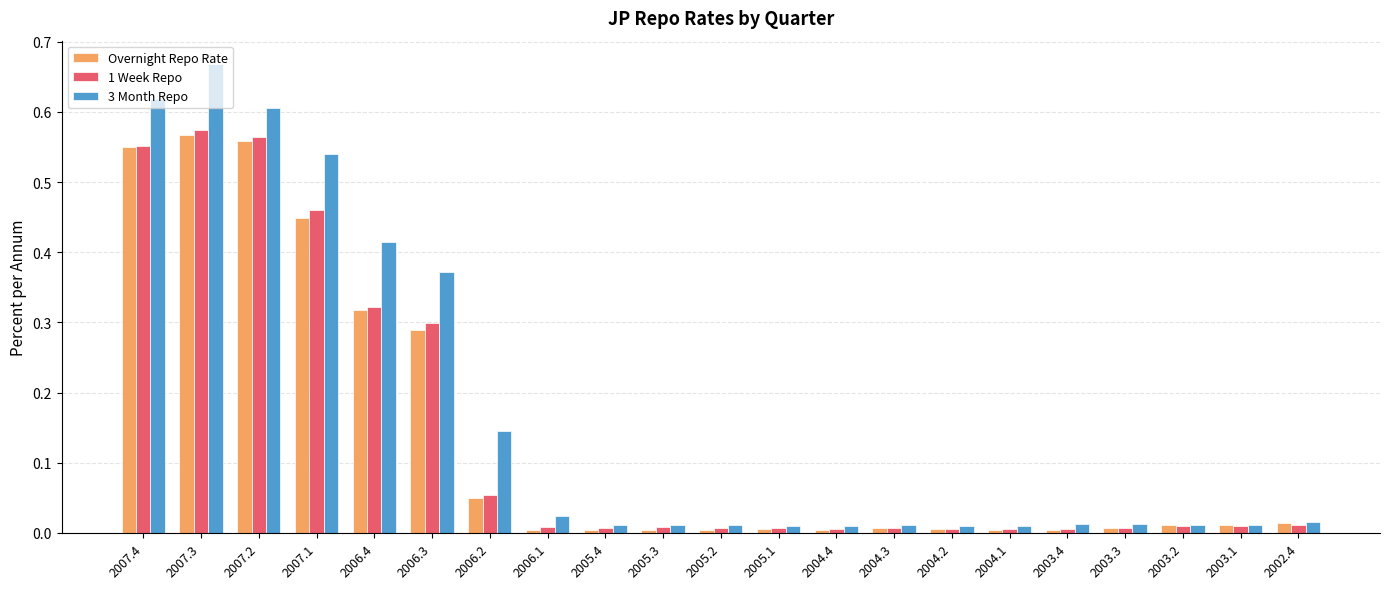

How many bars are there in total?

63